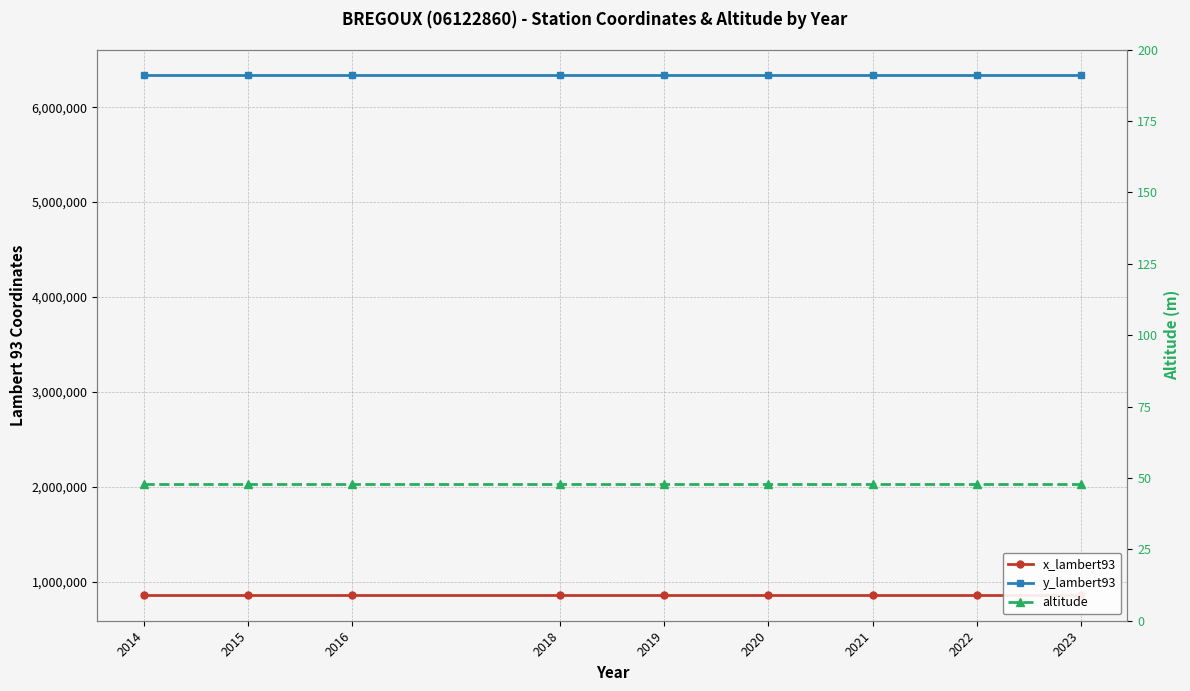

Reading left to right, extract all data points from this chart.

x_lambert93: 2014=860860	2015=860860	2016=860860	2018=860860	2019=860860	2020=860860	2021=860860	2022=860860	2023=860860
y_lambert93: 2014=6335043	2015=6335043	2016=6335043	2018=6335043	2019=6335043	2020=6335043	2021=6335043	2022=6335043	2023=6335043
altitude: 2014=48	2015=48	2016=48	2018=48	2019=48	2020=48	2021=48	2022=48	2023=48